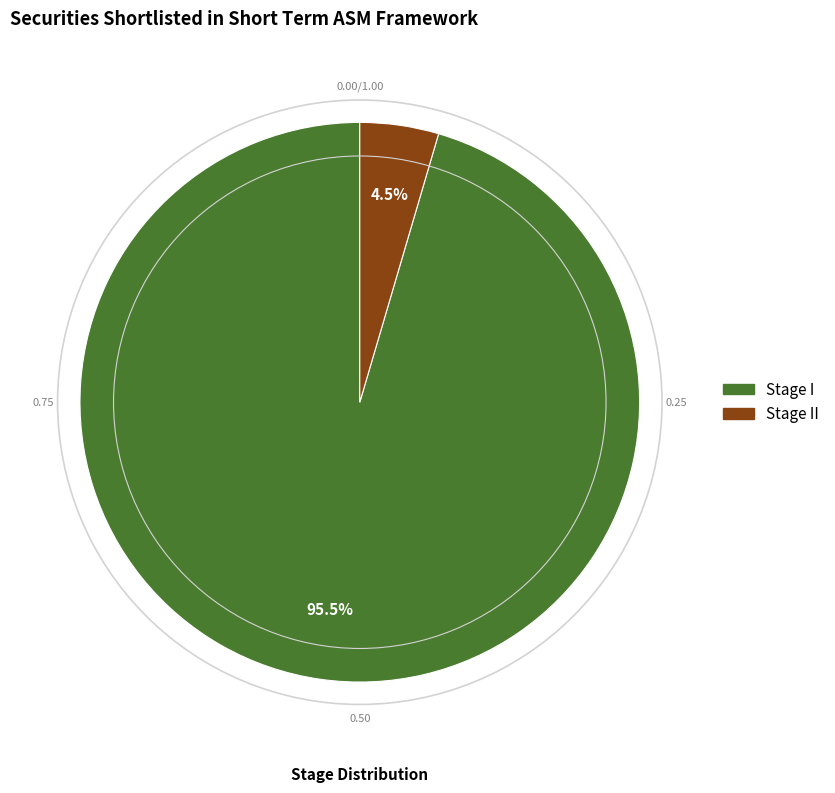

How many segments does this pie chart have?

2